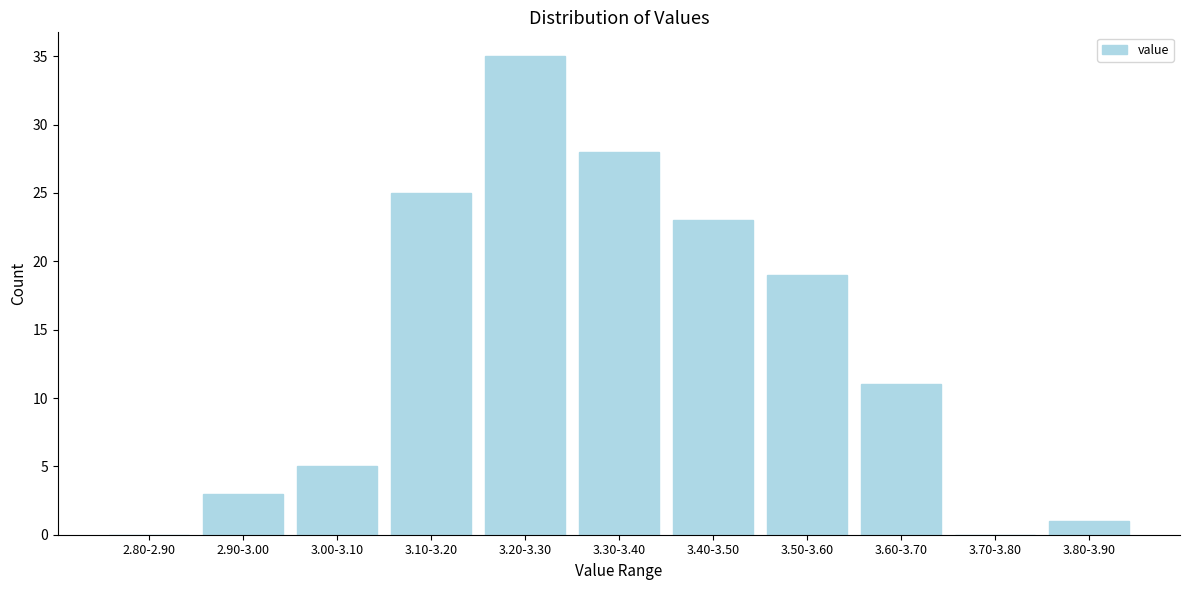

Reading left to right, extract all data points from this chart.

2.80-2.90=0	2.90-3.00=3	3.00-3.10=5	3.10-3.20=25	3.20-3.30=35	3.30-3.40=28	3.40-3.50=23	3.50-3.60=19	3.60-3.70=11	3.70-3.80=0	3.80-3.90=1